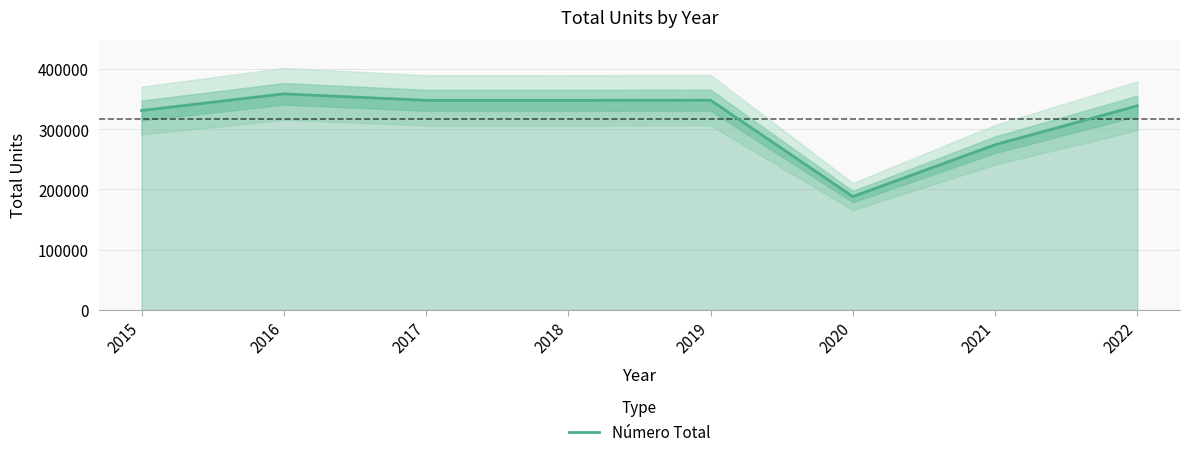

What is the ratio of the value at 2018 to the value at 2016?

1.0